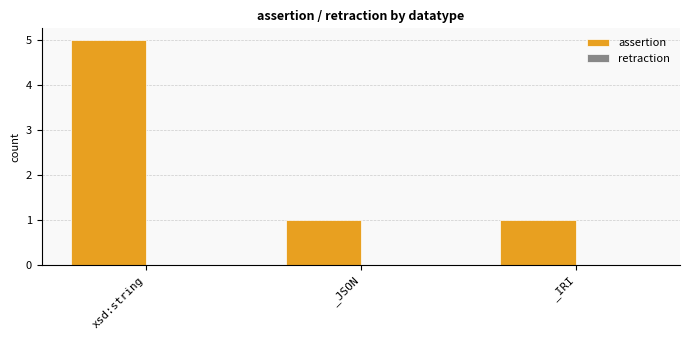

Approximately how many times larger is the value at xsd:string compared to _IRI?

5.0